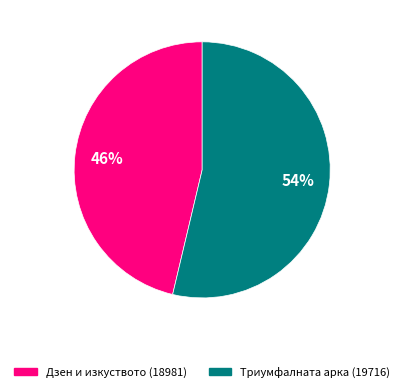

What percentage is the Дзен и изкуството (18981) slice, to the nearest percent?

46%